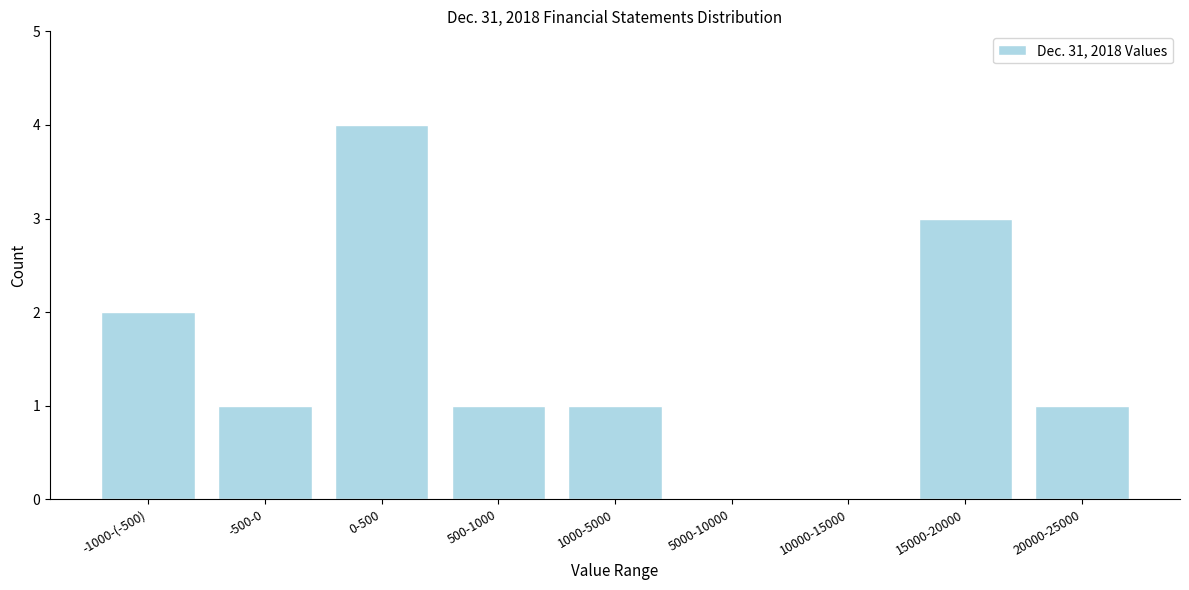

Reading left to right, list all the values displayed in this chart.

-1000-(-500)=2	-500-0=1	0-500=4	500-1000=1	1000-5000=1	5000-10000=0	10000-15000=0	15000-20000=3	20000-25000=1